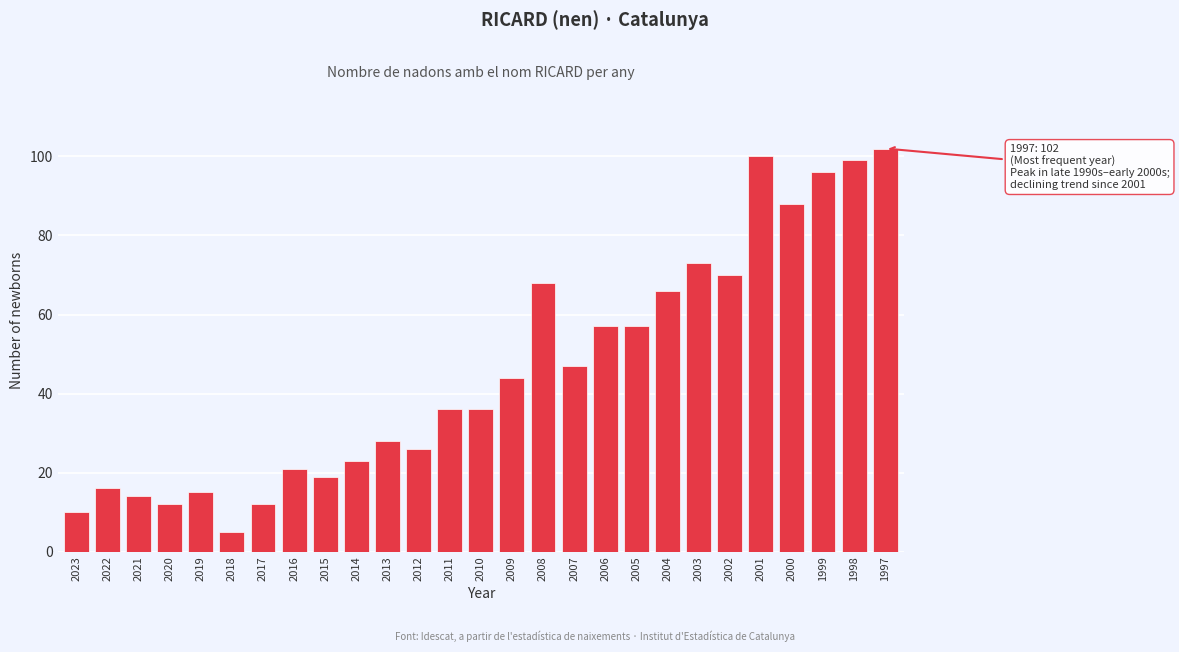

Reading left to right, extract all data points from this chart.

2023=10	2022=16	2021=14	2020=12	2019=15	2018=5	2017=12	2016=21	2015=19	2014=23	2013=28	2012=26	2011=36	2010=36	2009=44	2008=68	2007=47	2006=57	2005=57	2004=66	2003=73	2002=70	2001=100	2000=88	1999=96	1998=99	1997=102